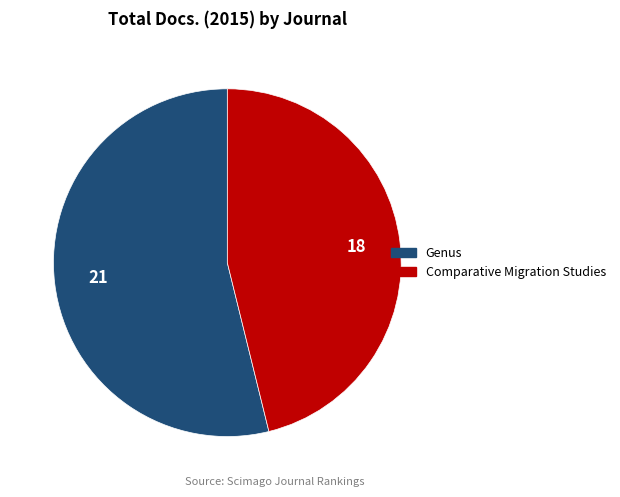

Rank the categories by value from highest to lowest.

Genus, Comparative Migration Studies